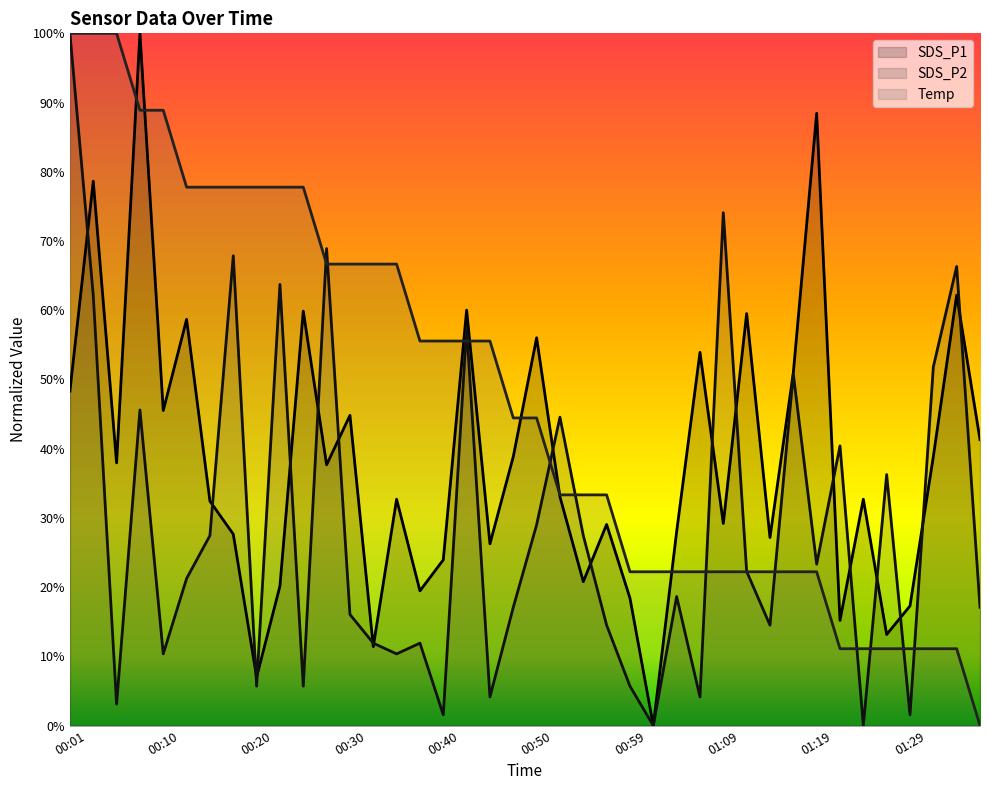

How many values in the SDS_P2 series exceed 21?

20